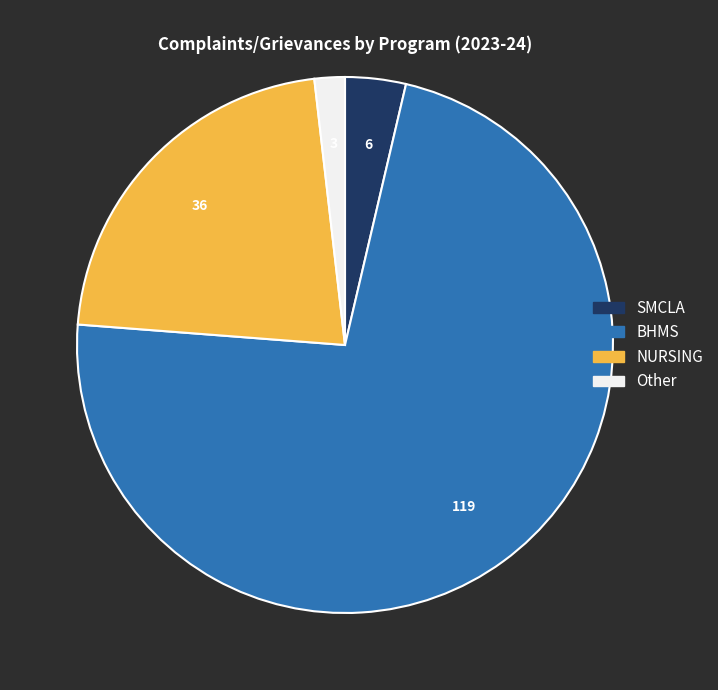

Do BHMS and NURSING together represent more than half of the pie?

Yes